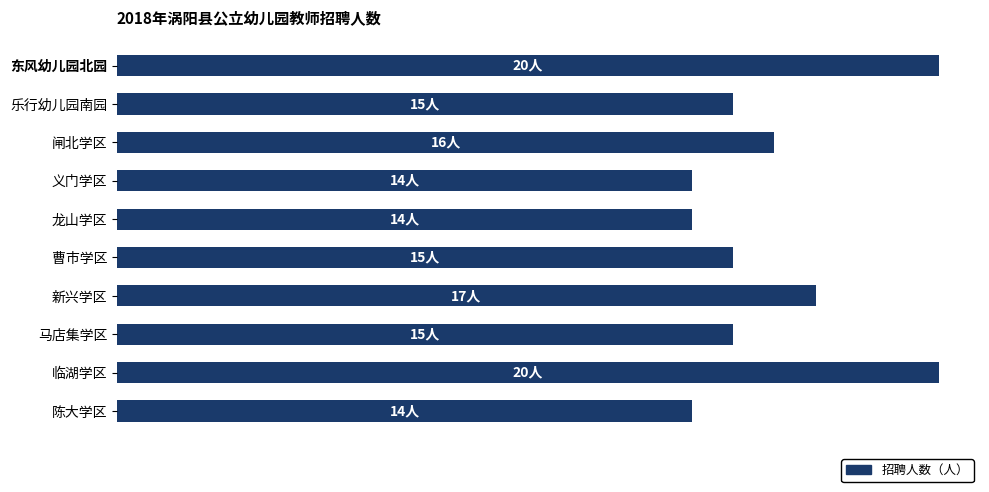

Does the chart contain any negative values?

No